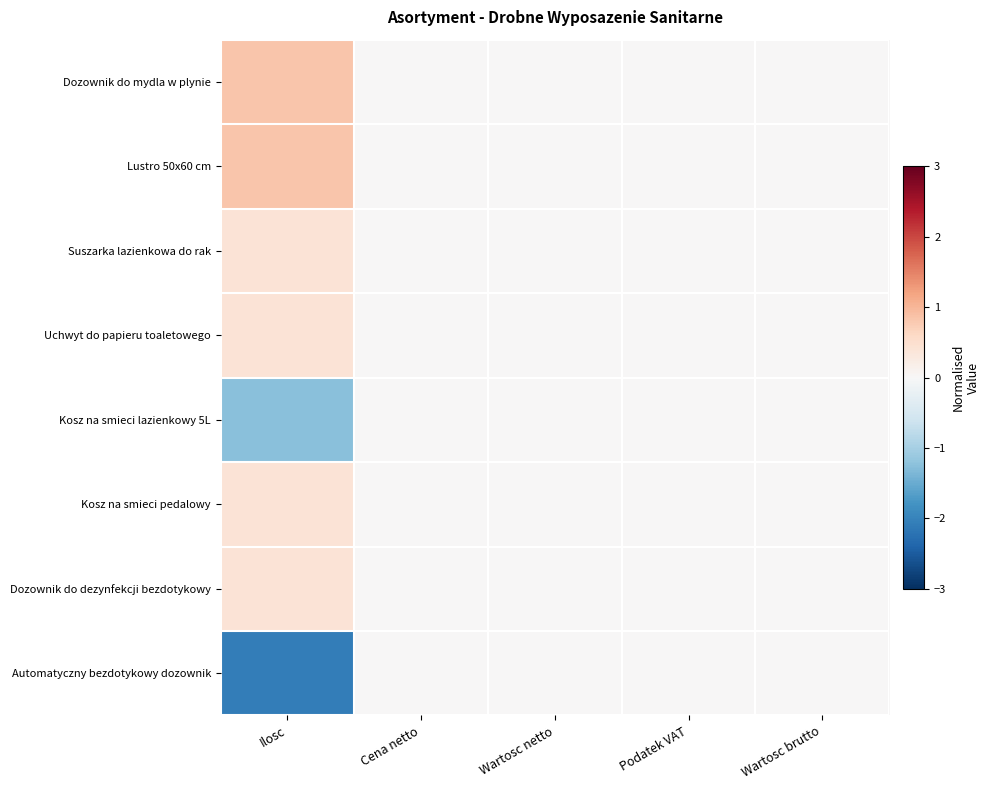

Reading left to right, list all the values displayed in this chart.

Dozownik do mydla w plynie: Ilosc=0.8	Cena netto=0.0	Wartosc netto=0.0	Podatek VAT=0.0	Wartosc brutto=0.0
Lustro 50x60 cm: Ilosc=0.8	Cena netto=0.0	Wartosc netto=0.0	Podatek VAT=0.0	Wartosc brutto=0.0
Suszarka lazienkowa do rak: Ilosc=0.4	Cena netto=0.0	Wartosc netto=0.0	Podatek VAT=0.0	Wartosc brutto=0.0
Uchwyt do papieru toaletowego: Ilosc=0.4	Cena netto=0.0	Wartosc netto=0.0	Podatek VAT=0.0	Wartosc brutto=0.0
Kosz na smieci lazienkowy 5L: Ilosc=-1.3	Cena netto=0.0	Wartosc netto=0.0	Podatek VAT=0.0	Wartosc brutto=0.0
Kosz na smieci pedalowy: Ilosc=0.4	Cena netto=0.0	Wartosc netto=0.0	Podatek VAT=0.0	Wartosc brutto=0.0
Dozownik do dezynfekcji bezdotykowy: Ilosc=0.4	Cena netto=0.0	Wartosc netto=0.0	Podatek VAT=0.0	Wartosc brutto=0.0
Automatyczny bezdotykowy dozownik: Ilosc=-2.1	Cena netto=0.0	Wartosc netto=0.0	Podatek VAT=0.0	Wartosc brutto=0.0